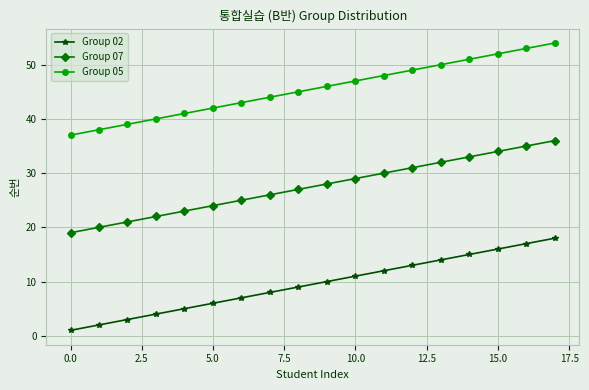

What is the greatest value displayed?

54